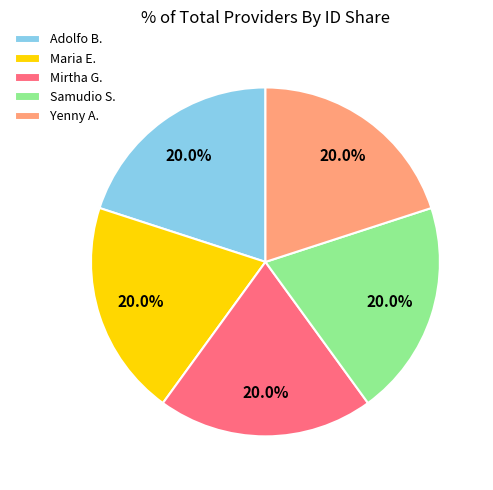

Approximately how many times larger is the value at Adolfo B. compared to Yenny A.?

1.0